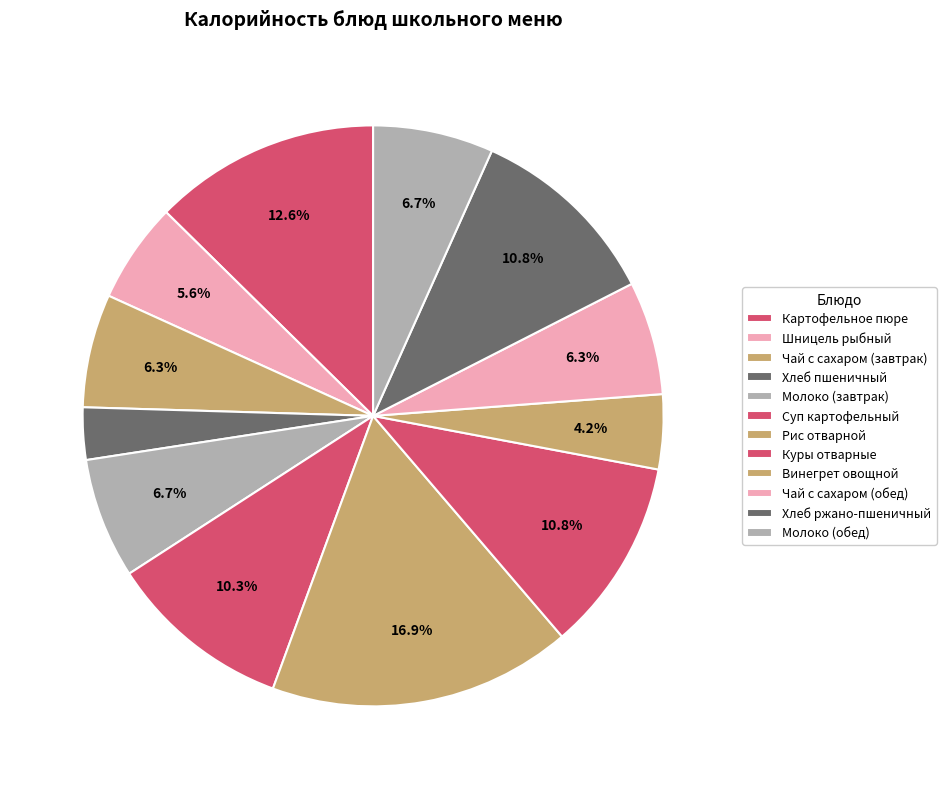

To the nearest percent, what portion does Шницель рыбный represent?

6%